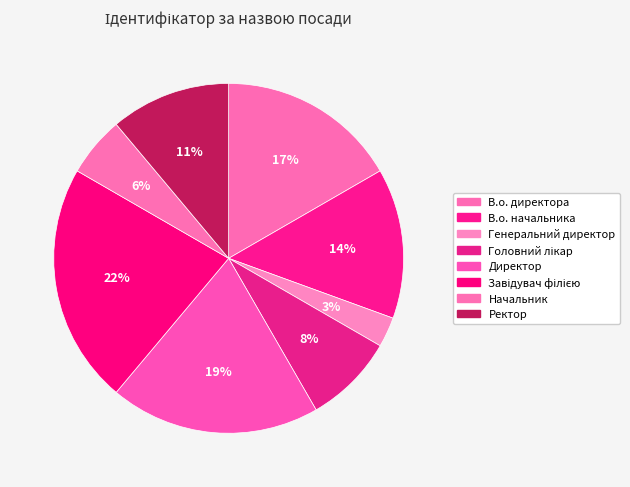

What is the ratio of the value at Директор to the value at В.о. директора?

1.2